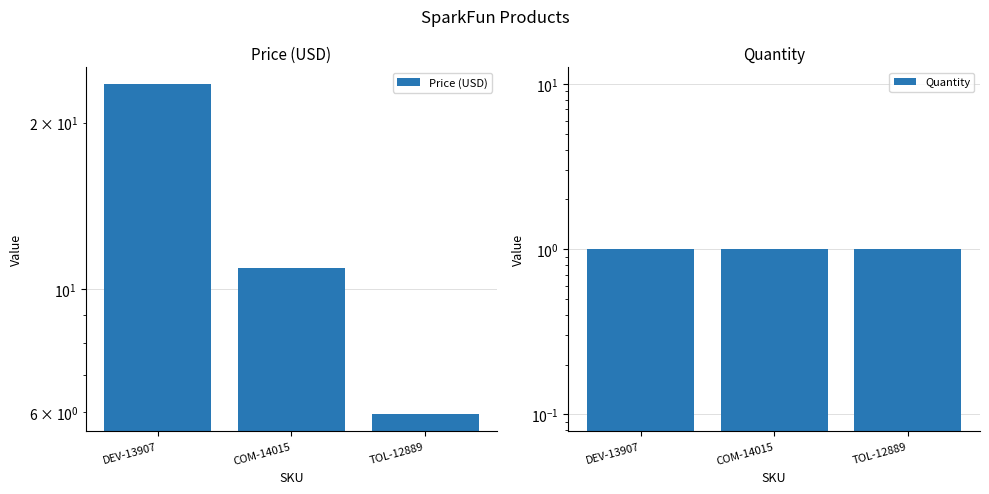

Reading right to left, what are all the values shown in this chart?

Price (USD): TOL-12889=6.0	COM-14015=10.9	DEV-13907=23.5
Quantity: TOL-12889=1.0	COM-14015=1.0	DEV-13907=1.0